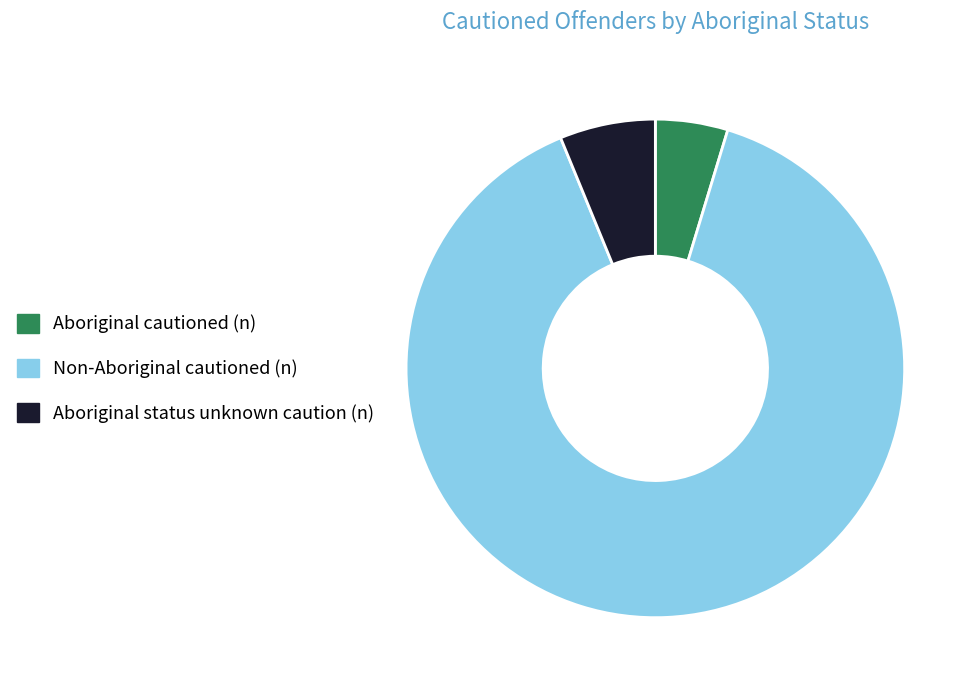

Between Aboriginal status unknown caution (n) and Aboriginal cautioned (n), which is larger?

Aboriginal status unknown caution (n)